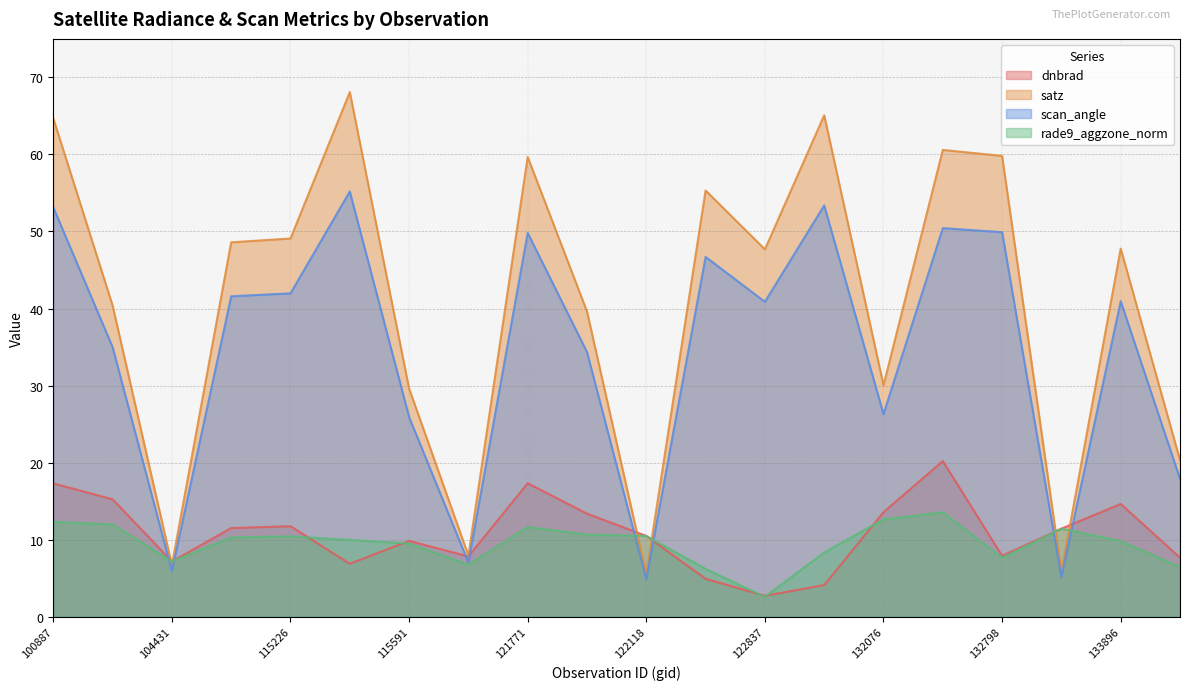

List the series in order of their peak value, highest first.

satz, scan_angle, dnbrad, rade9_aggzone_norm